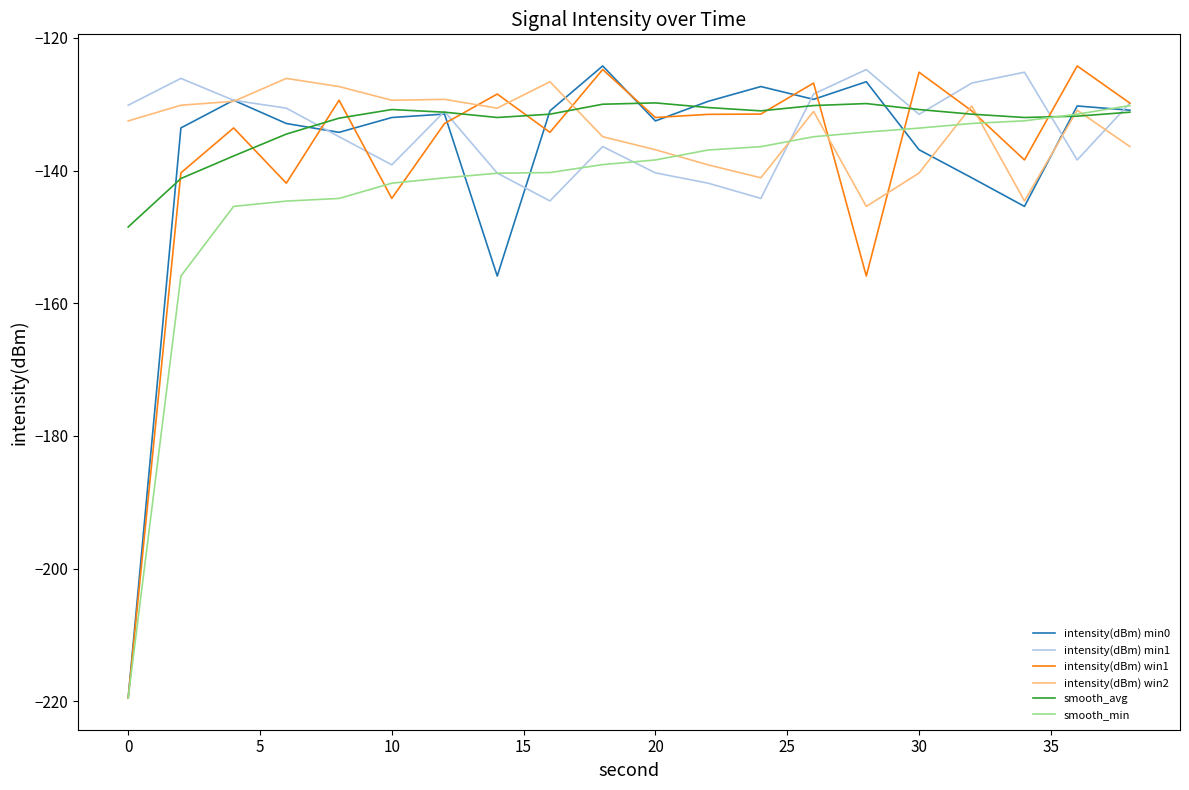

What is the greatest value displayed?

-124.2